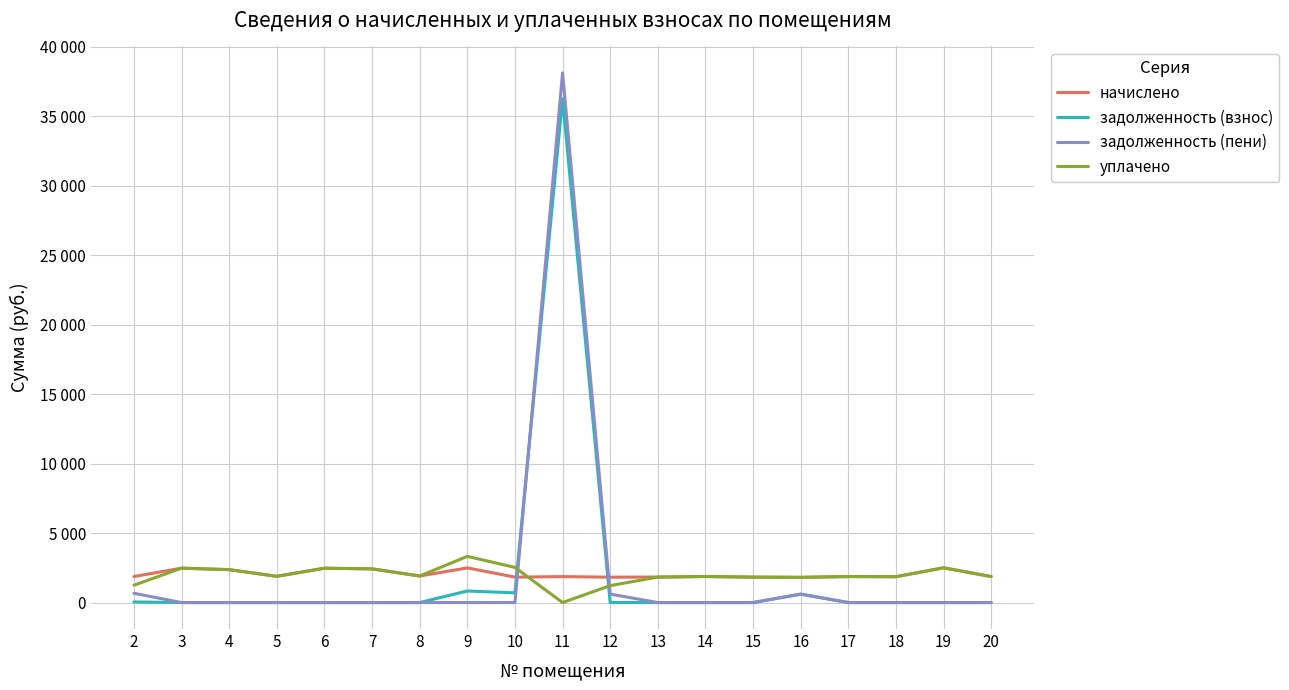

Which series ends up on top after the final intersection of задолженность (пени) and начислено?

начислено